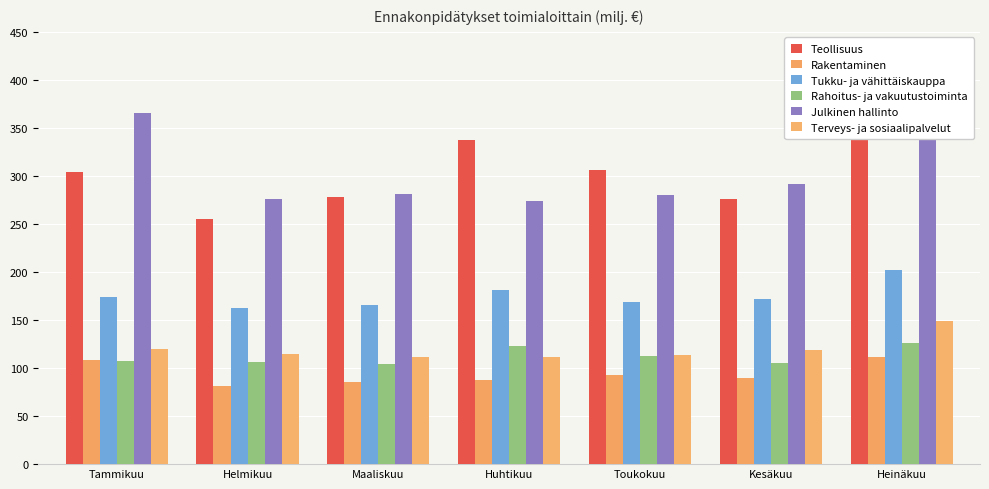

How many bars are there in each group?

6